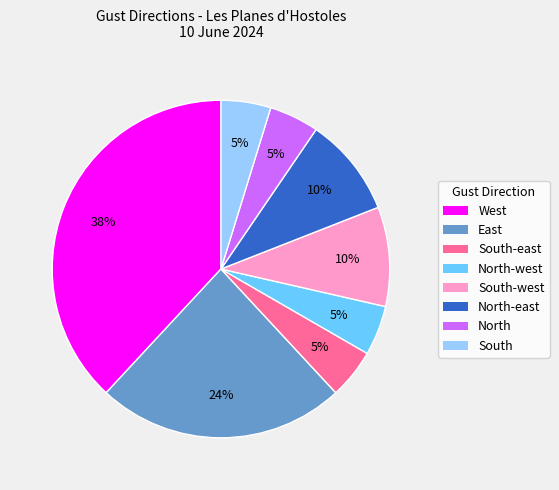

To the nearest percent, what is the average slice percentage?

12%